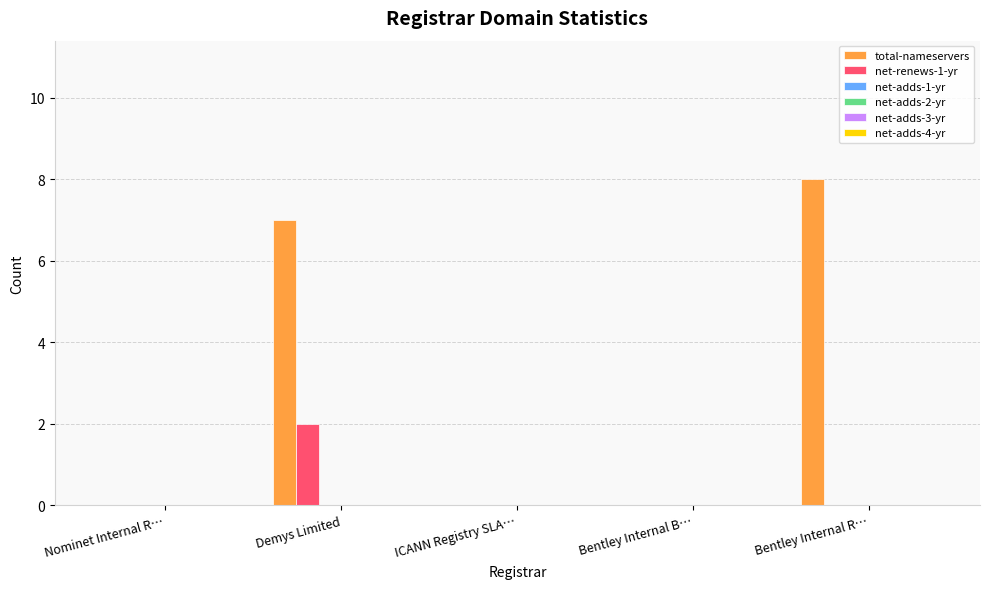

What is the sum of all total-nameservers values?

15